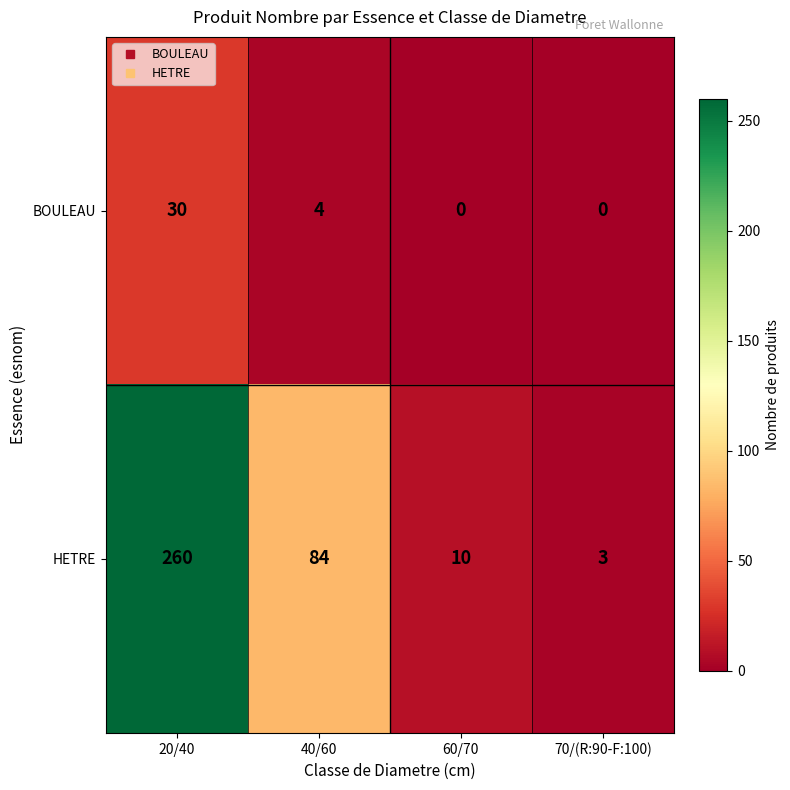

How many distinct data groups are displayed?

2